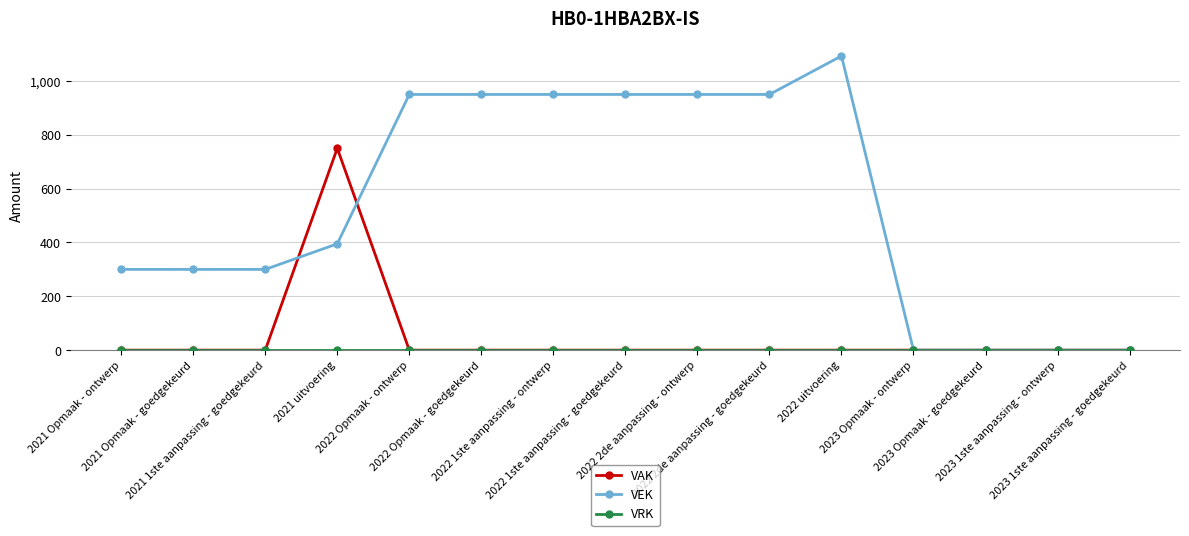

At which label does VAK reach its peak?

2021 uitvoering